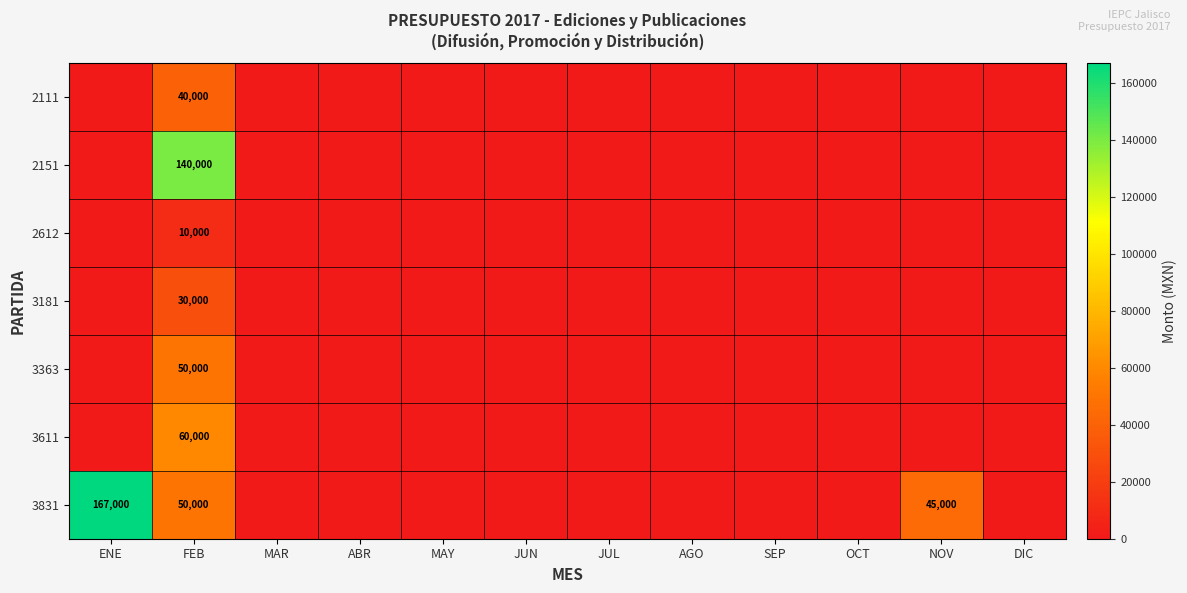

What is the total value across all series at FEB?

380000